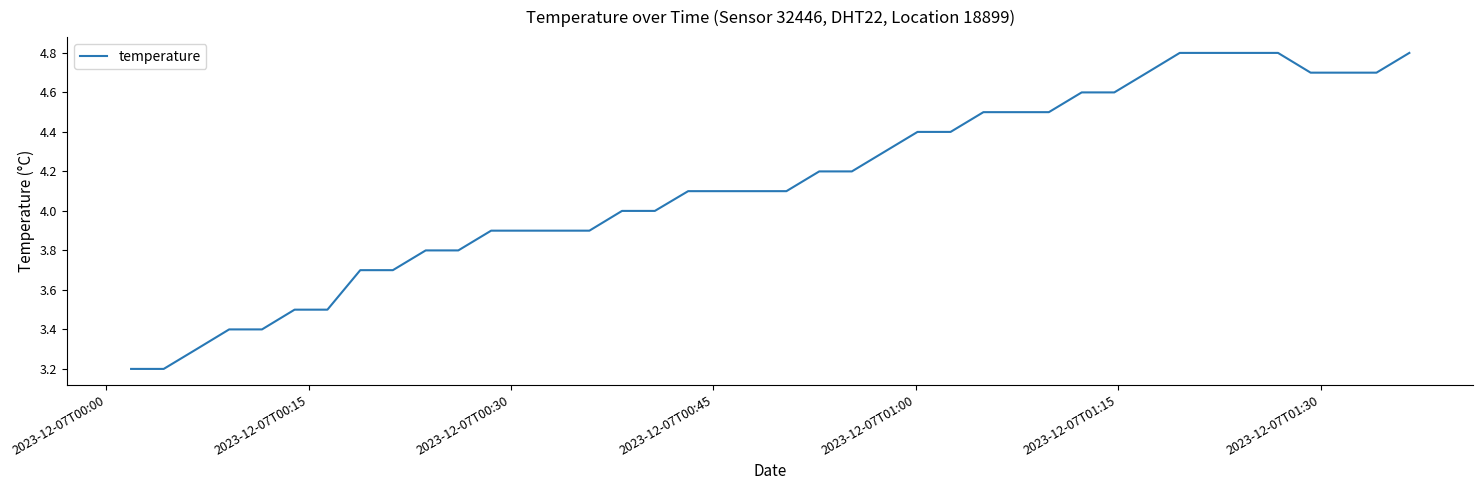

What is the maximum value shown in the chart?

4.8